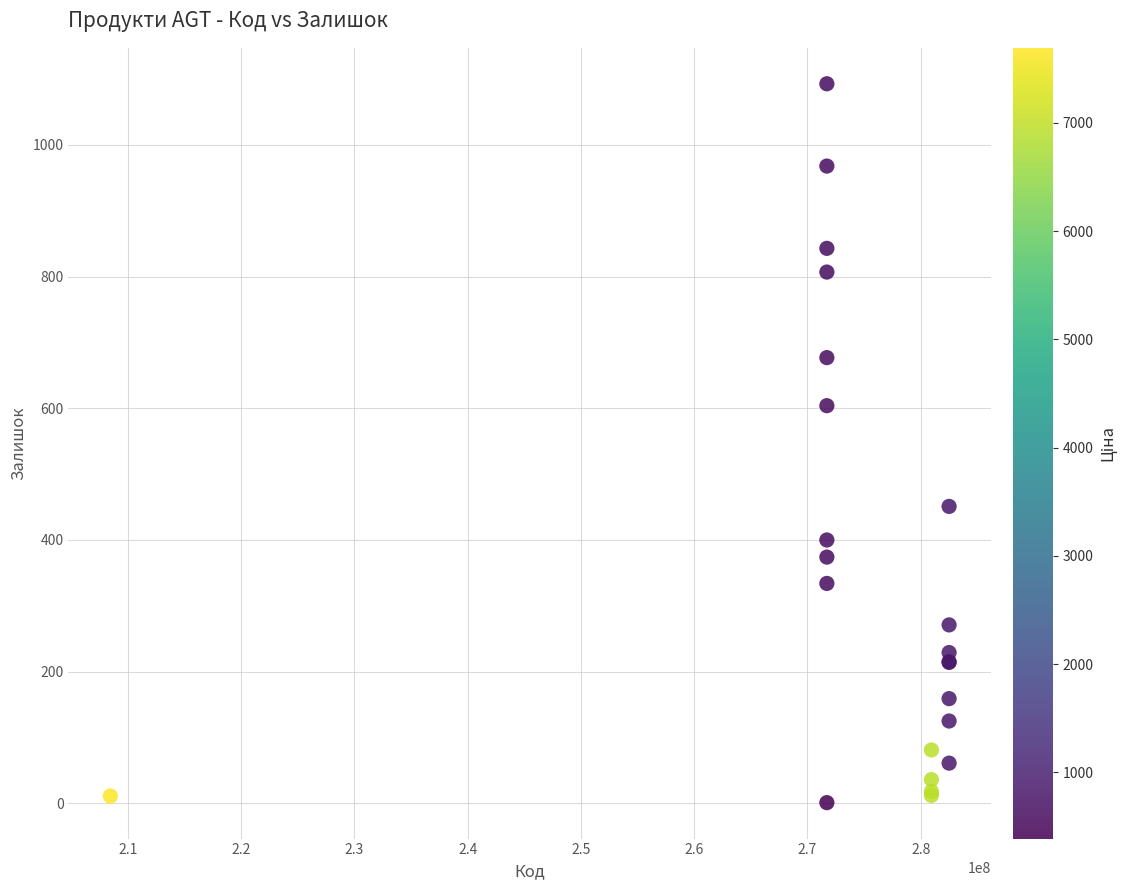

What Y value in the scatter plot is closest to 547?

604